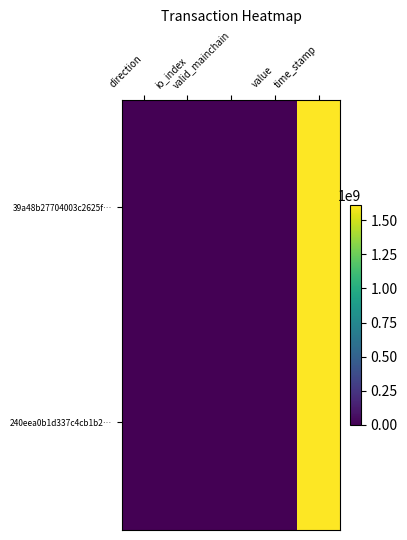

How many categories are shown in the chart?

5